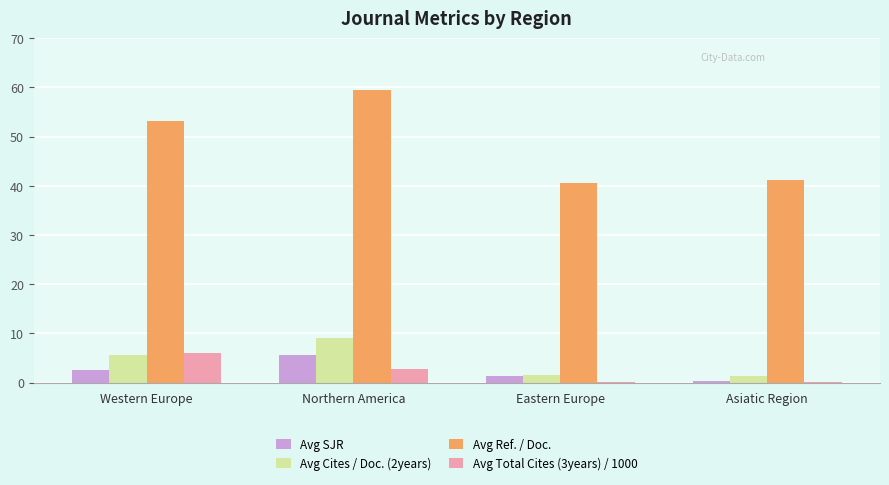

At which category is the sum across all series the highest?

Northern America